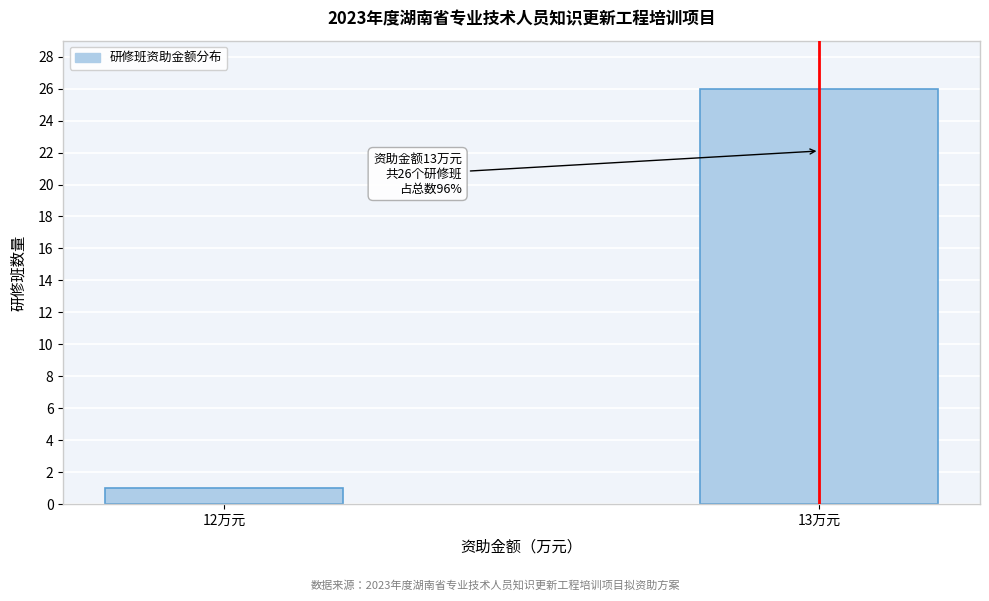

Reading right to left, list all the values displayed in this chart.

26	1